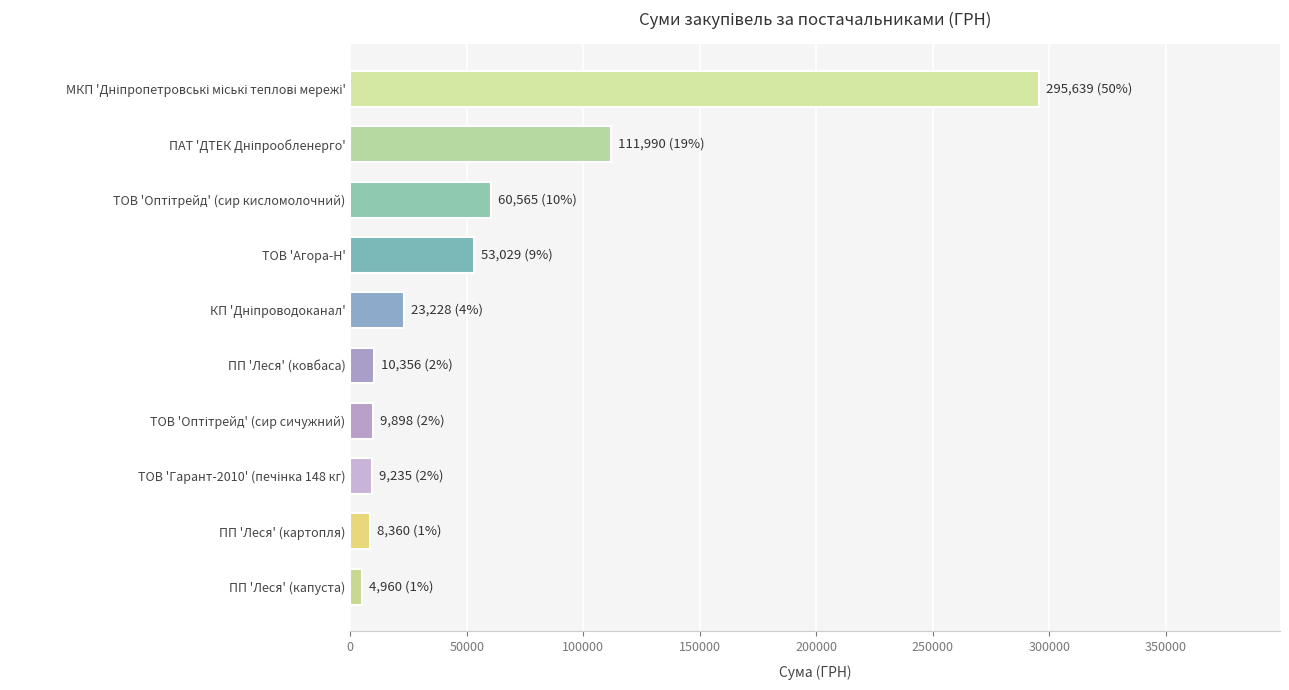

The chart shows a value of 8360.4 at ПП 'Леся' (картопля). True or false?

True